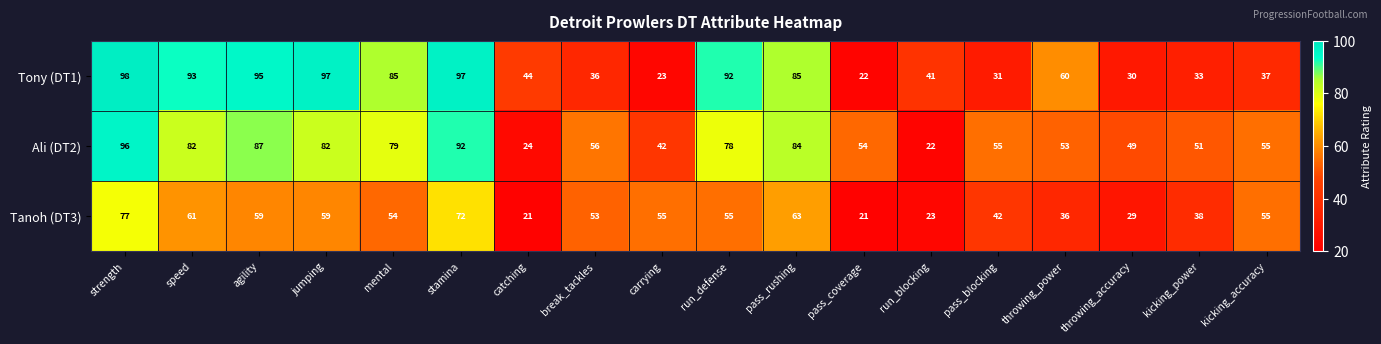

Is it true that Ali (DT2) equals 46 at speed?

False